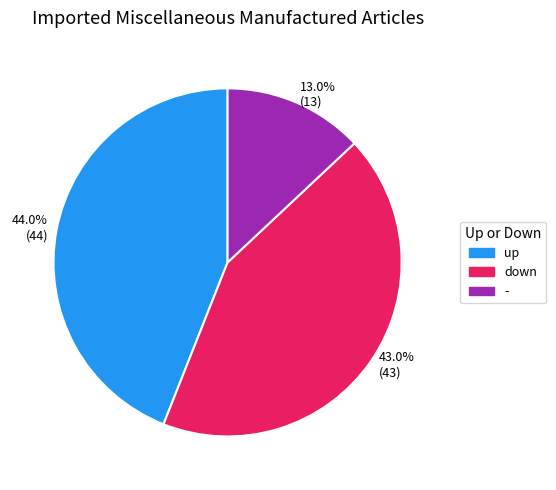

Between 43.0% (43) and 44.0% (44), which is larger?

44.0% (44)